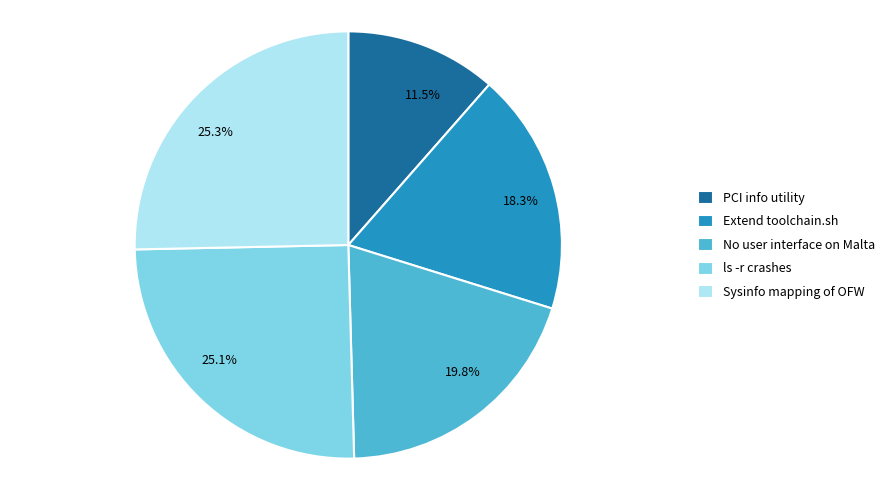

How much of the chart is everything except Extend toolchain.sh?

81.7%